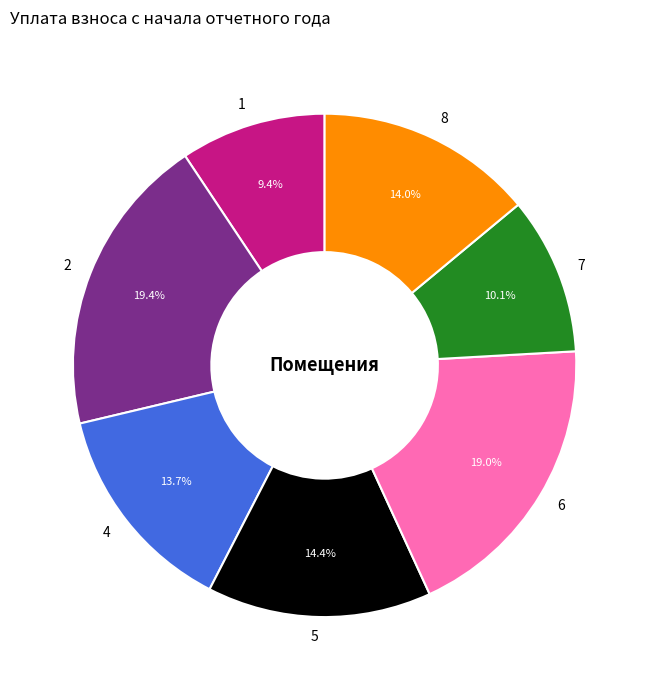

True or false: 8 accounts for 14% of the total.

True